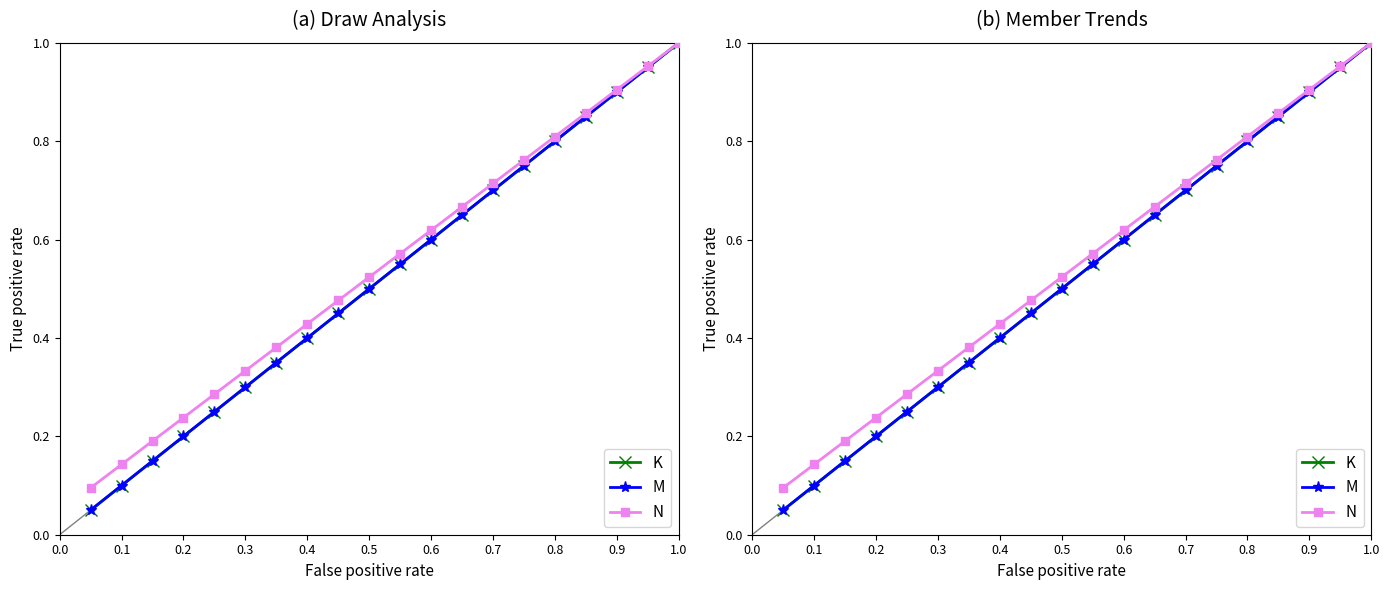

What is the difference between the maximum and second lowest values in the N series?

0.9